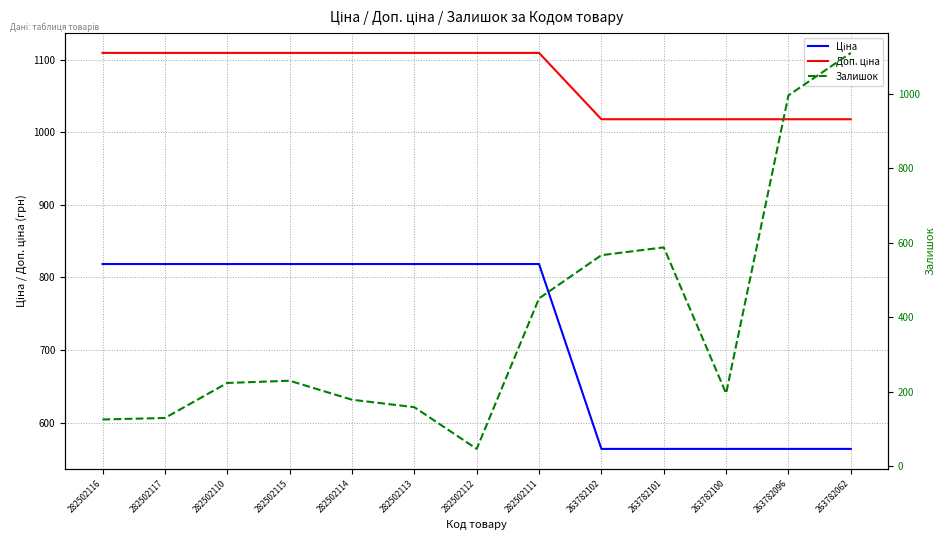

True or false: Ціна has more than 2 interior local peaks.

False